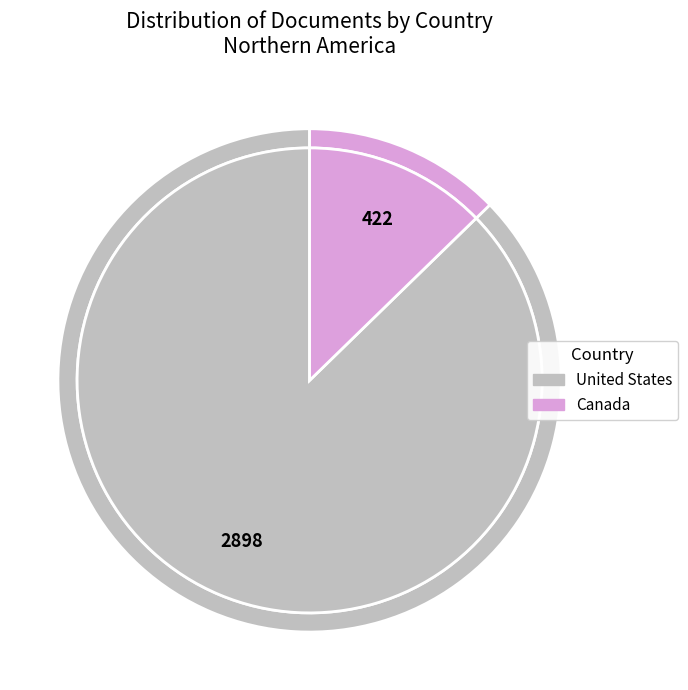

Which category has the biggest portion of the pie?

United States